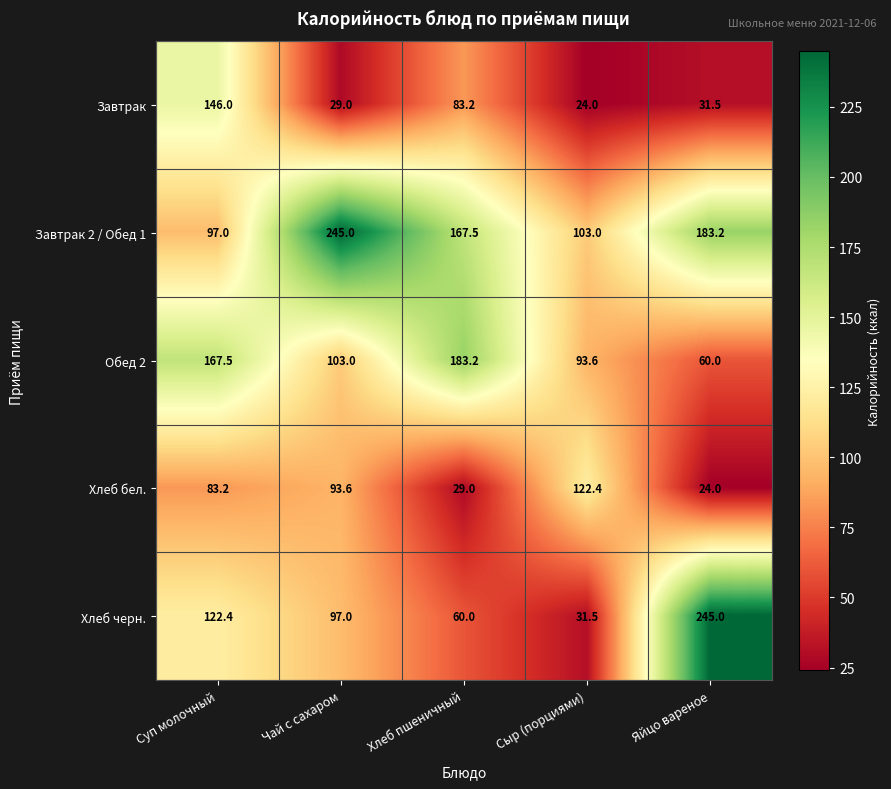

Rank the series at Чай с сахаром from lowest to highest value.

Завтрак, Хлеб бел., Хлеб черн., Обед 2, Завтрак 2 / Обед 1